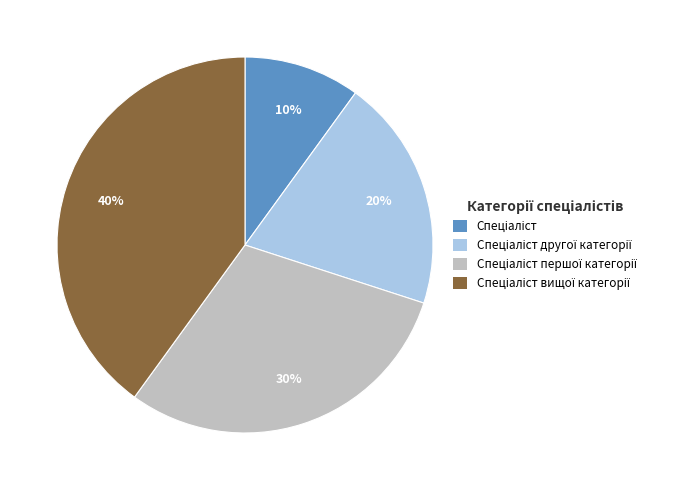

To the nearest percent, what is the average slice percentage?

25%